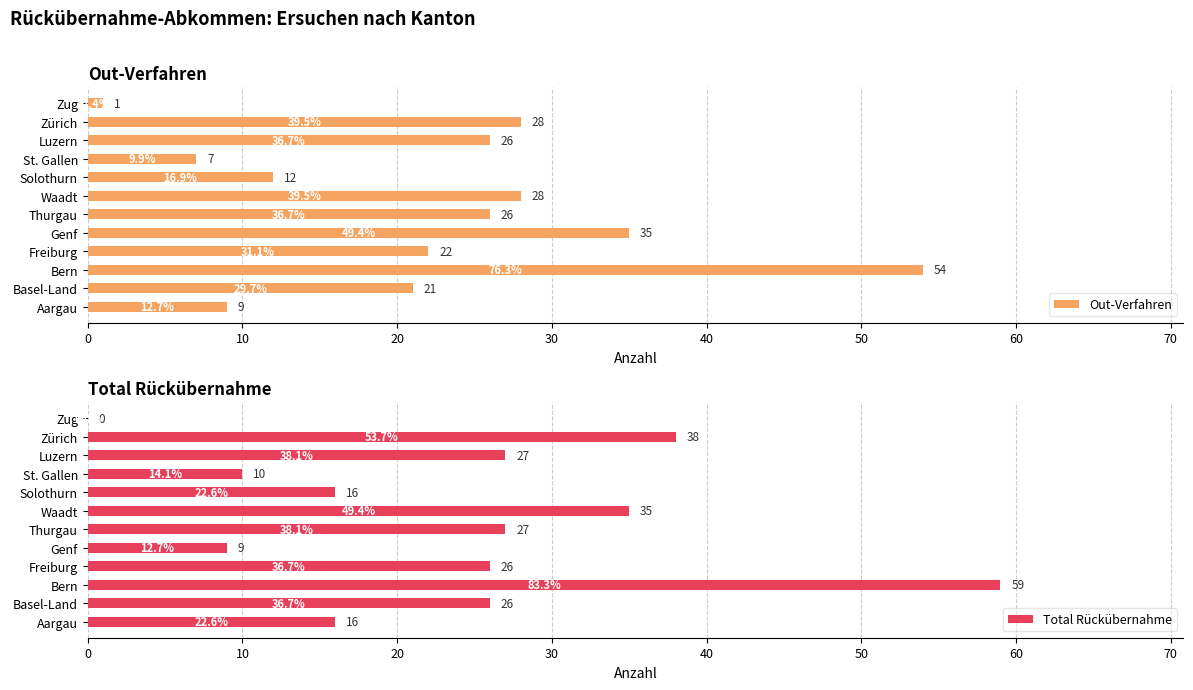

Which category has the highest value in the Out-Verfahren series?

Bern